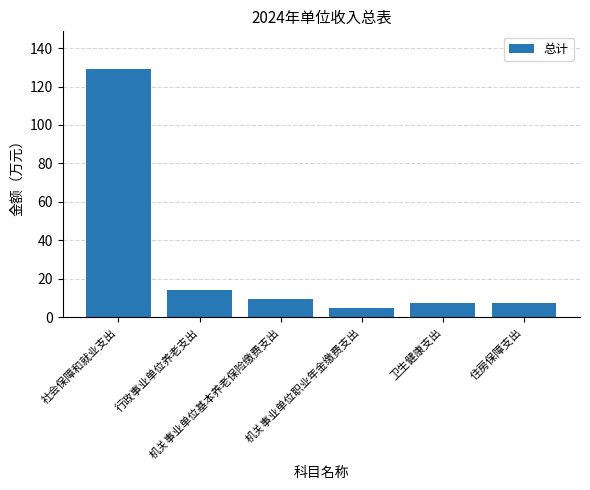

The chart shows a value of 5.0 at 机关事业单位基本养老保险缴费支出. True or false?

False